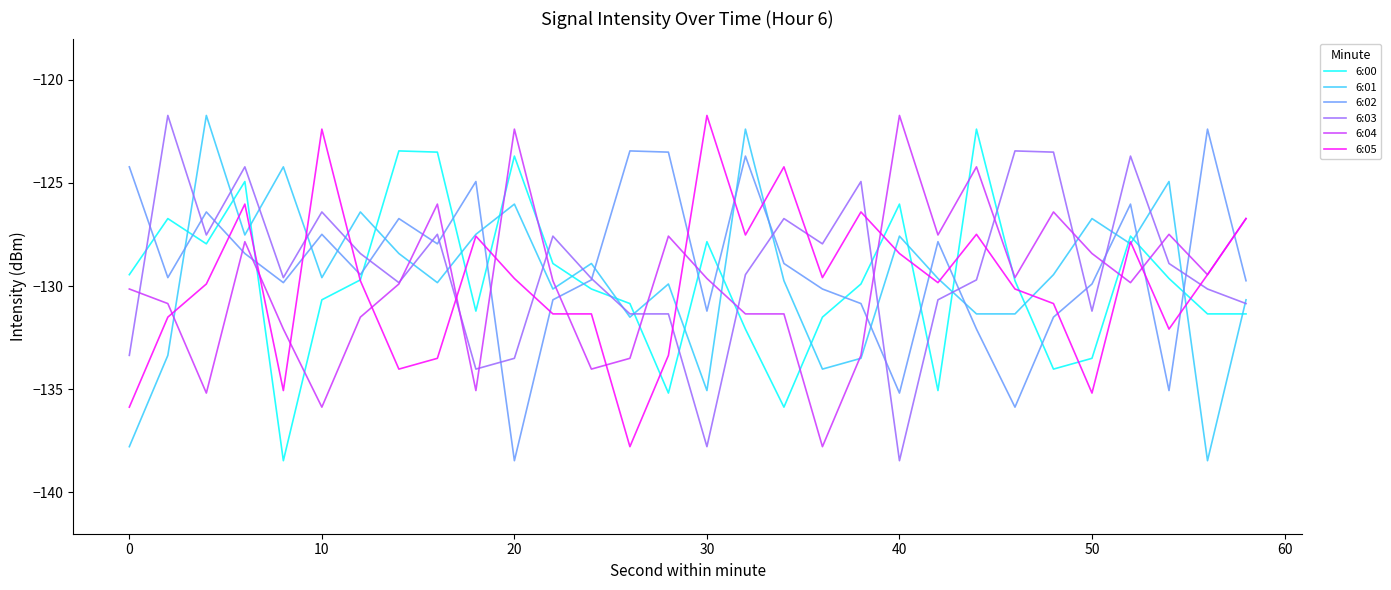

True or false: 6:04 has more than 2 points higher than both neighbors.

True